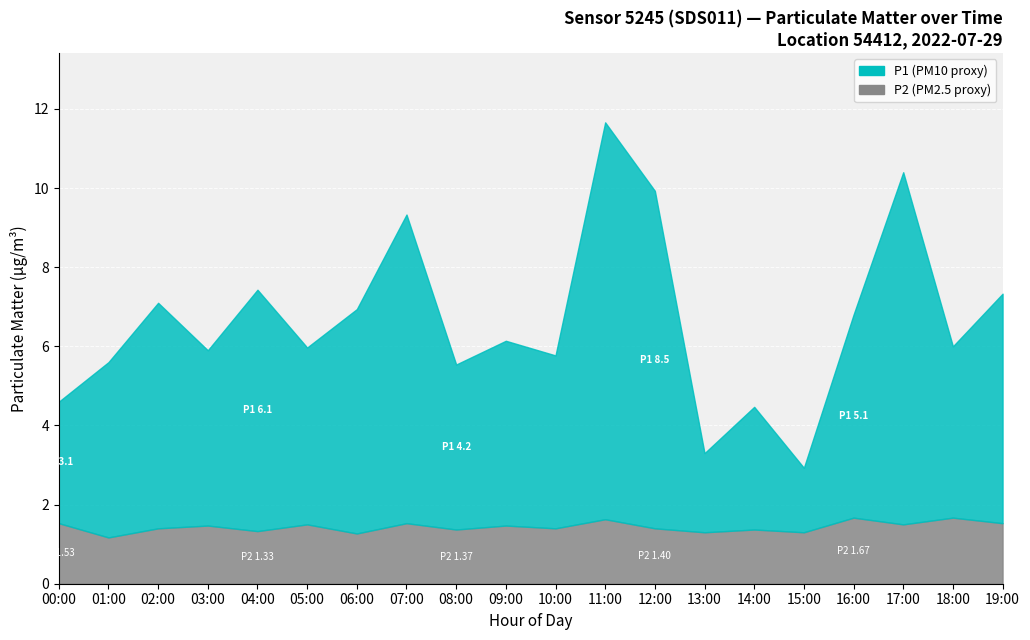

True or false: P1 and P2 cross at least once.

False